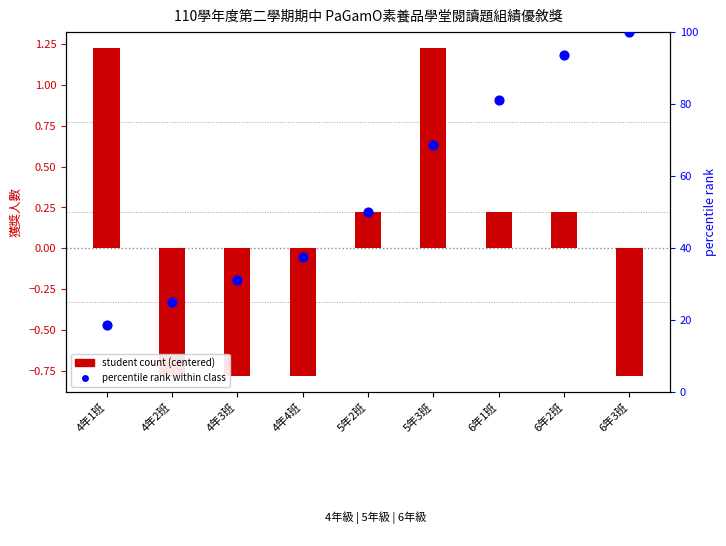

What is the total value across all series at 5年2班?

50.2